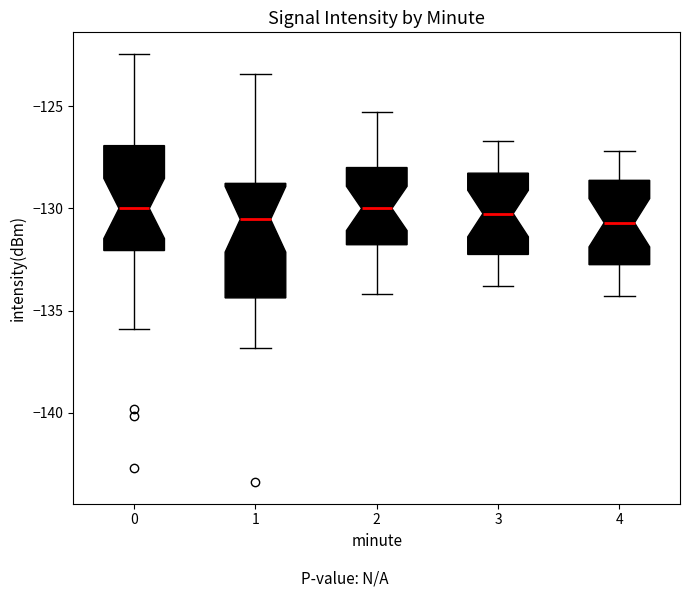

Where does the upper whisker of the box at x = 2 end on the y-axis? The values are not printed on the chart, so give them approximately, as read against the axis.

-125.5